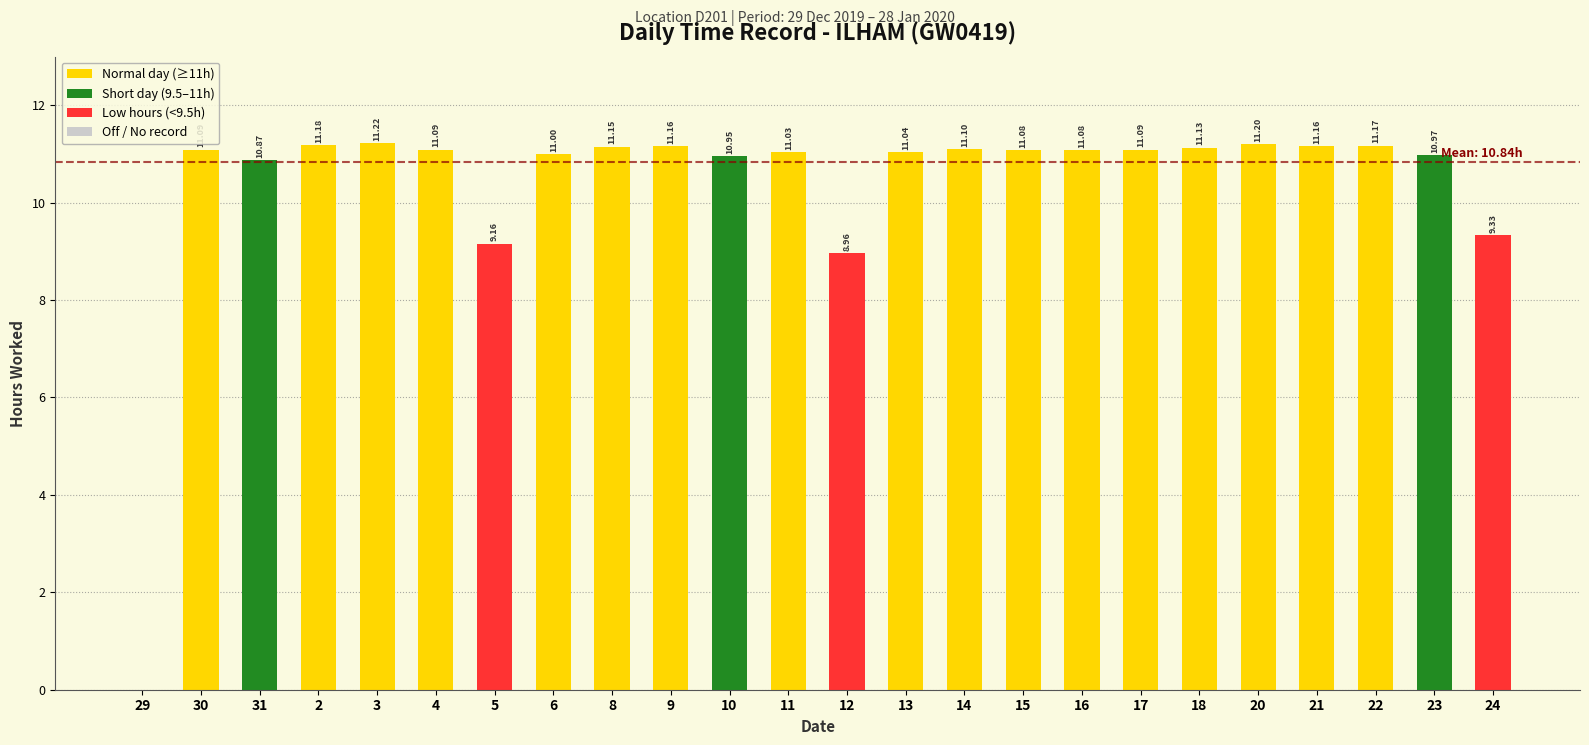

What is the sum of all values?

249.2